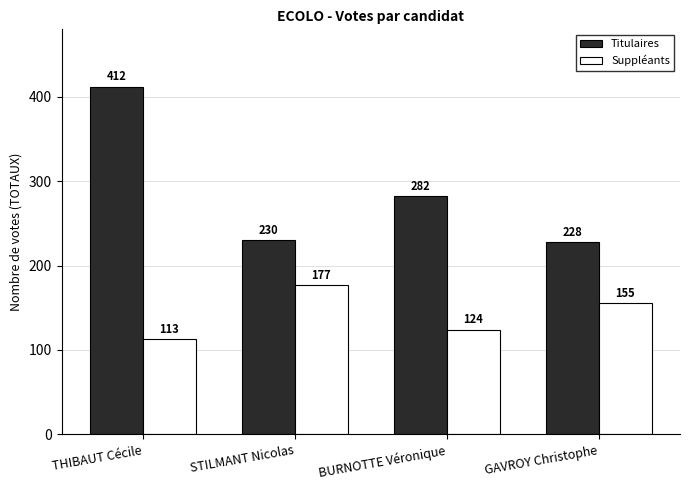

What is the difference between the highest and lowest values at THIBAUT Cécile?

299